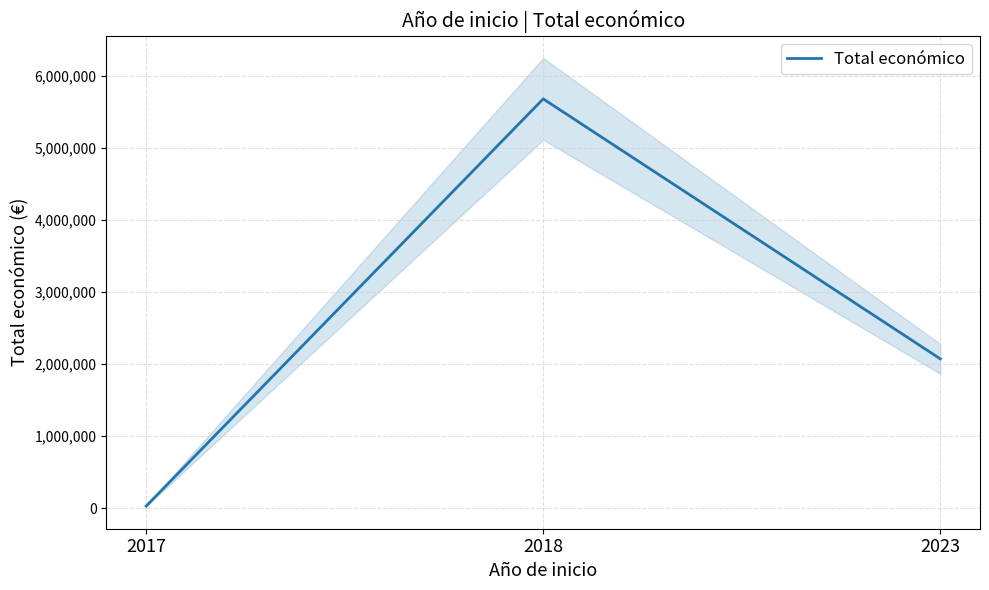

Approximately how many times larger is the value at 2018 compared to 2017?

210.6